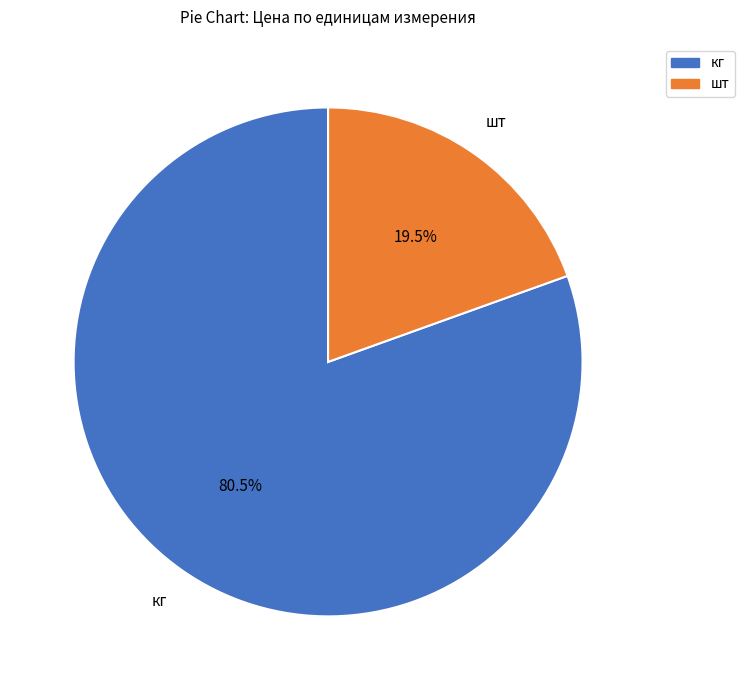

Approximately how many times larger is the value at кг compared to шт?

4.1